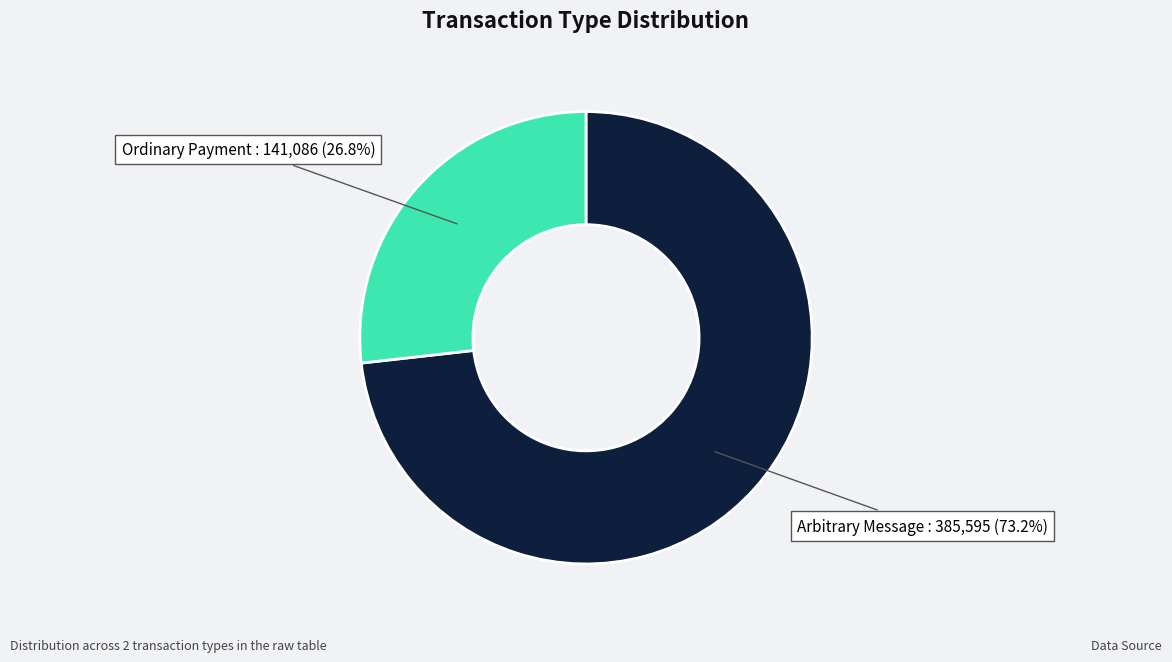

Is there a majority slice in this chart?

Yes